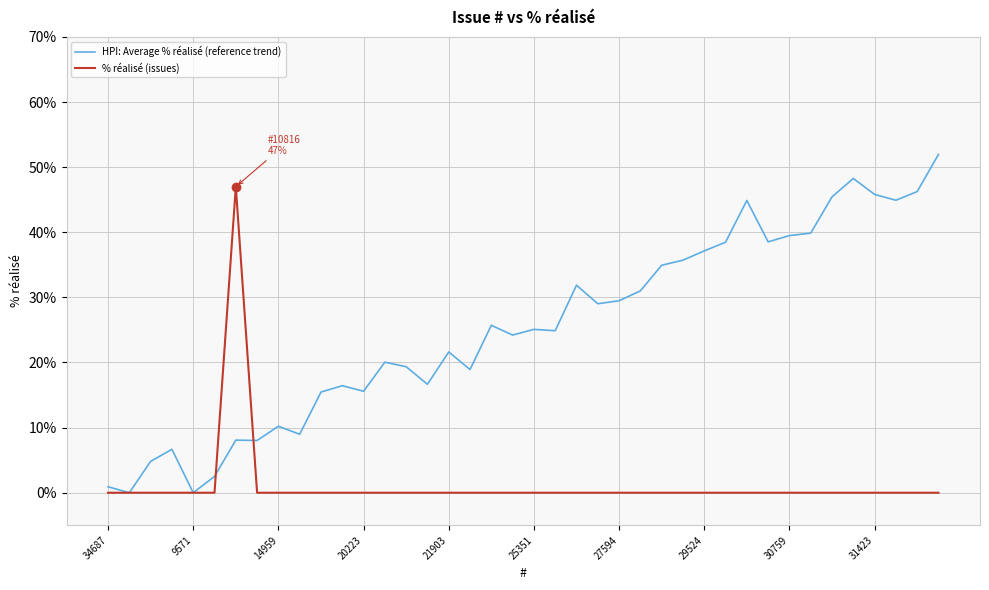

True or false: HPI: Average % réalisé (reference trend) has more than 0 interior local peaks.

True